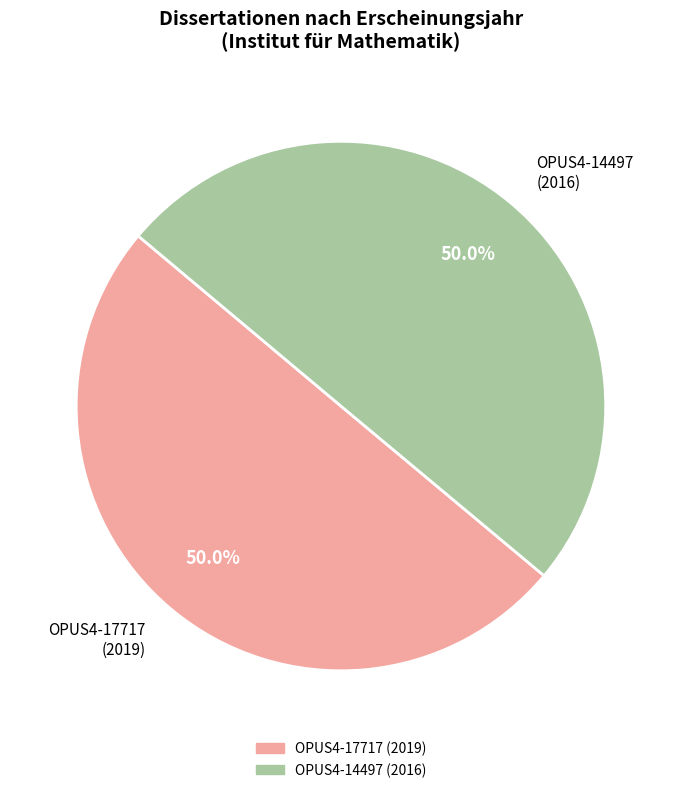

What percentage do OPUS4-17717 (2019) and OPUS4-14497 (2016) together represent?

100.0%